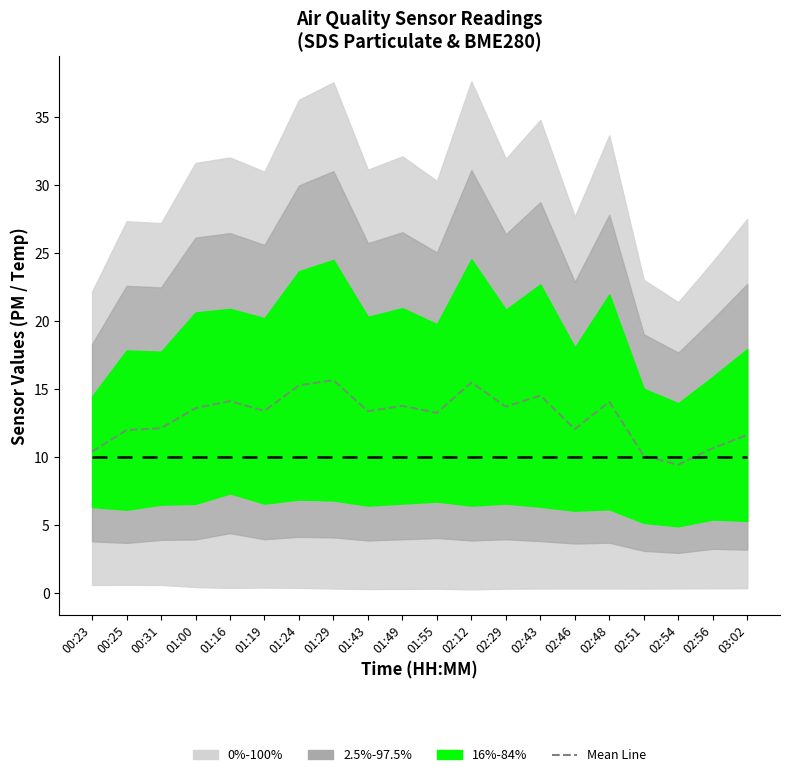

Between which two adjacent categories do Reference Level and Mean Line first intersect?

02:51 and 02:54